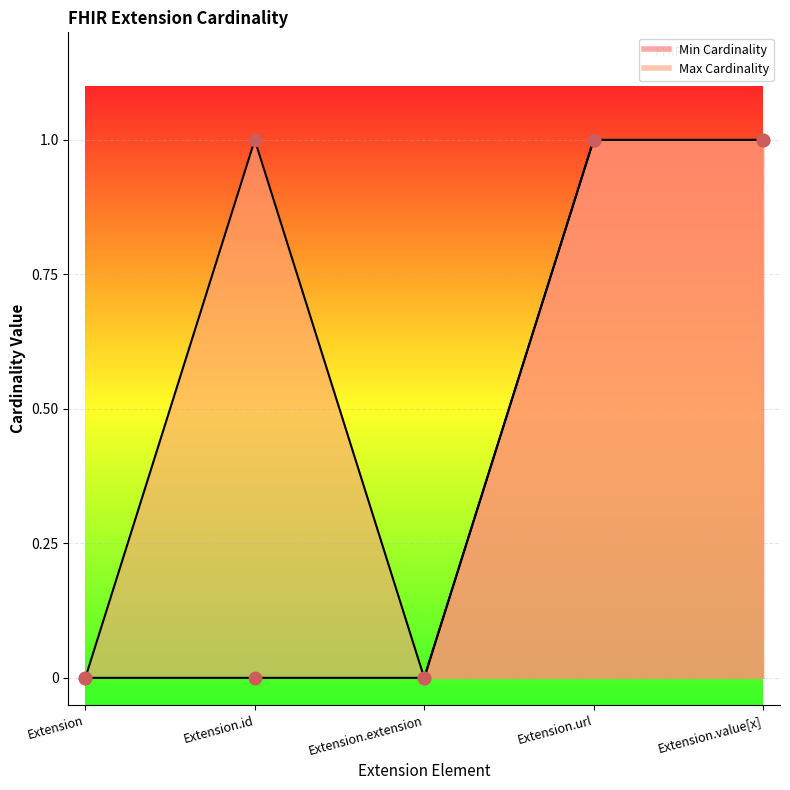

Is the value of Max Cardinality at Extension.url greater than the value of Min Cardinality at Extension?

Yes